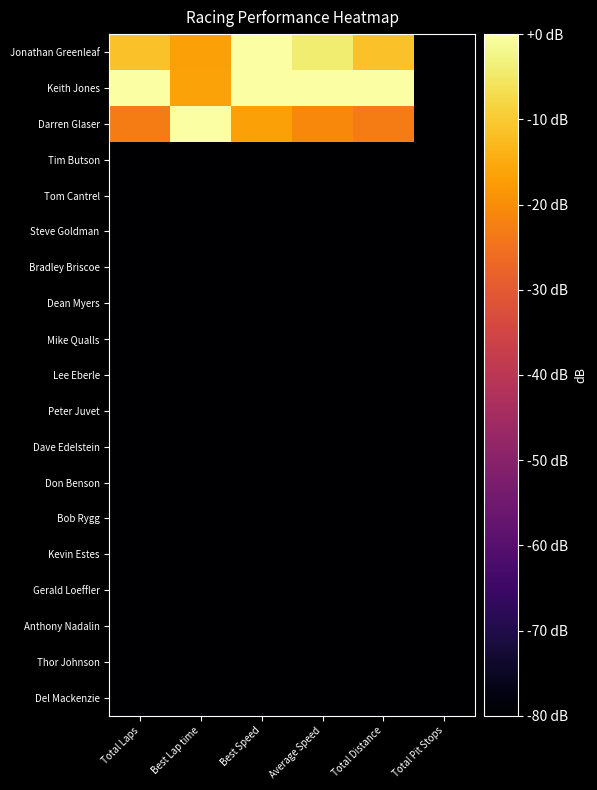

Reading left to right, list all the values displayed in this chart.

Jonathan Greenleaf: Total Laps=-11.4	Best Lap time=-16.6	Best Speed=0.0	Average Speed=-4.4	Total Distance=-11.4	Total Pit Stops=-80.0
Keith Jones: Total Laps=0.0	Best Lap time=-16.4	Best Speed=-0.2	Average Speed=0.0	Total Distance=0.0	Total Pit Stops=-80.0
Darren Glaser: Total Laps=-22.9	Best Lap time=0.0	Best Speed=-16.6	Average Speed=-20.7	Total Distance=-22.9	Total Pit Stops=-80.0
Tim Butson: Total Laps=-80.0	Best Lap time=-80.0	Best Speed=-80.0	Average Speed=-80.0	Total Distance=-80.0	Total Pit Stops=-80.0
Tom Cantrel: Total Laps=-80.0	Best Lap time=-80.0	Best Speed=-80.0	Average Speed=-80.0	Total Distance=-80.0	Total Pit Stops=-80.0
Steve Goldman: Total Laps=-80.0	Best Lap time=-80.0	Best Speed=-80.0	Average Speed=-80.0	Total Distance=-80.0	Total Pit Stops=-80.0
Bradley Briscoe: Total Laps=-80.0	Best Lap time=-80.0	Best Speed=-80.0	Average Speed=-80.0	Total Distance=-80.0	Total Pit Stops=-80.0
Dean Myers: Total Laps=-80.0	Best Lap time=-80.0	Best Speed=-80.0	Average Speed=-80.0	Total Distance=-80.0	Total Pit Stops=-80.0
Mike Qualls: Total Laps=-80.0	Best Lap time=-80.0	Best Speed=-80.0	Average Speed=-80.0	Total Distance=-80.0	Total Pit Stops=-80.0
Lee Eberle: Total Laps=-80.0	Best Lap time=-80.0	Best Speed=-80.0	Average Speed=-80.0	Total Distance=-80.0	Total Pit Stops=-80.0
Peter Juvet: Total Laps=-80.0	Best Lap time=-80.0	Best Speed=-80.0	Average Speed=-80.0	Total Distance=-80.0	Total Pit Stops=-80.0
Dave Edelstein: Total Laps=-80.0	Best Lap time=-80.0	Best Speed=-80.0	Average Speed=-80.0	Total Distance=-80.0	Total Pit Stops=-80.0
Don Benson: Total Laps=-80.0	Best Lap time=-80.0	Best Speed=-80.0	Average Speed=-80.0	Total Distance=-80.0	Total Pit Stops=-80.0
Bob Rygg: Total Laps=-80.0	Best Lap time=-80.0	Best Speed=-80.0	Average Speed=-80.0	Total Distance=-80.0	Total Pit Stops=-80.0
Kevin Estes: Total Laps=-80.0	Best Lap time=-80.0	Best Speed=-80.0	Average Speed=-80.0	Total Distance=-80.0	Total Pit Stops=-80.0
Gerald Loeffler: Total Laps=-80.0	Best Lap time=-80.0	Best Speed=-80.0	Average Speed=-80.0	Total Distance=-80.0	Total Pit Stops=-80.0
Anthony Nadalin: Total Laps=-80.0	Best Lap time=-80.0	Best Speed=-80.0	Average Speed=-80.0	Total Distance=-80.0	Total Pit Stops=-80.0
Thor Johnson: Total Laps=-80.0	Best Lap time=-80.0	Best Speed=-80.0	Average Speed=-80.0	Total Distance=-80.0	Total Pit Stops=-80.0
Del Mackenzie: Total Laps=-80.0	Best Lap time=-80.0	Best Speed=-80.0	Average Speed=-80.0	Total Distance=-80.0	Total Pit Stops=-80.0